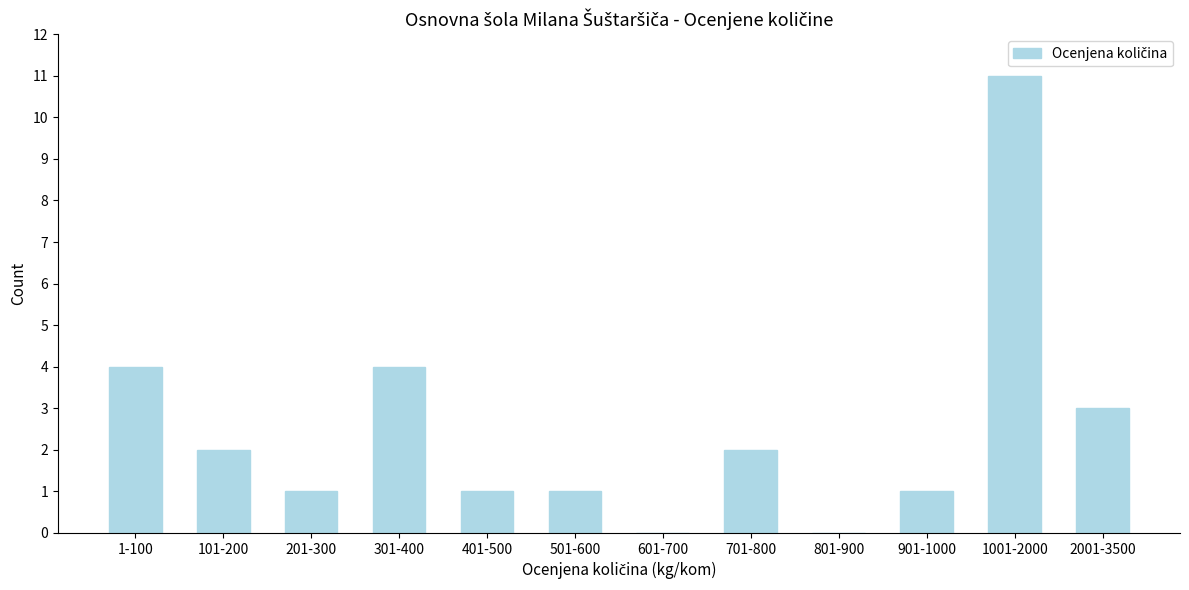

Reading left to right, what are all the values shown in this chart?

1-100=4	101-200=2	201-300=1	301-400=4	401-500=1	501-600=1	601-700=0	701-800=2	801-900=0	901-1000=1	1001-2000=11	2001-3500=3